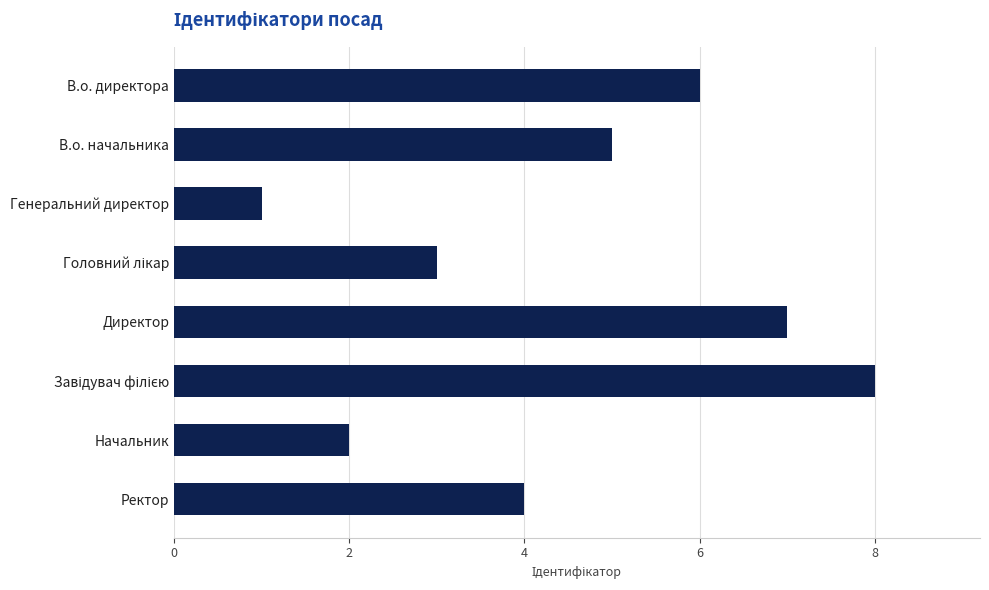

Reading bottom to top, transcribe all the data shown in this chart.

4	2	8	7	3	1	5	6